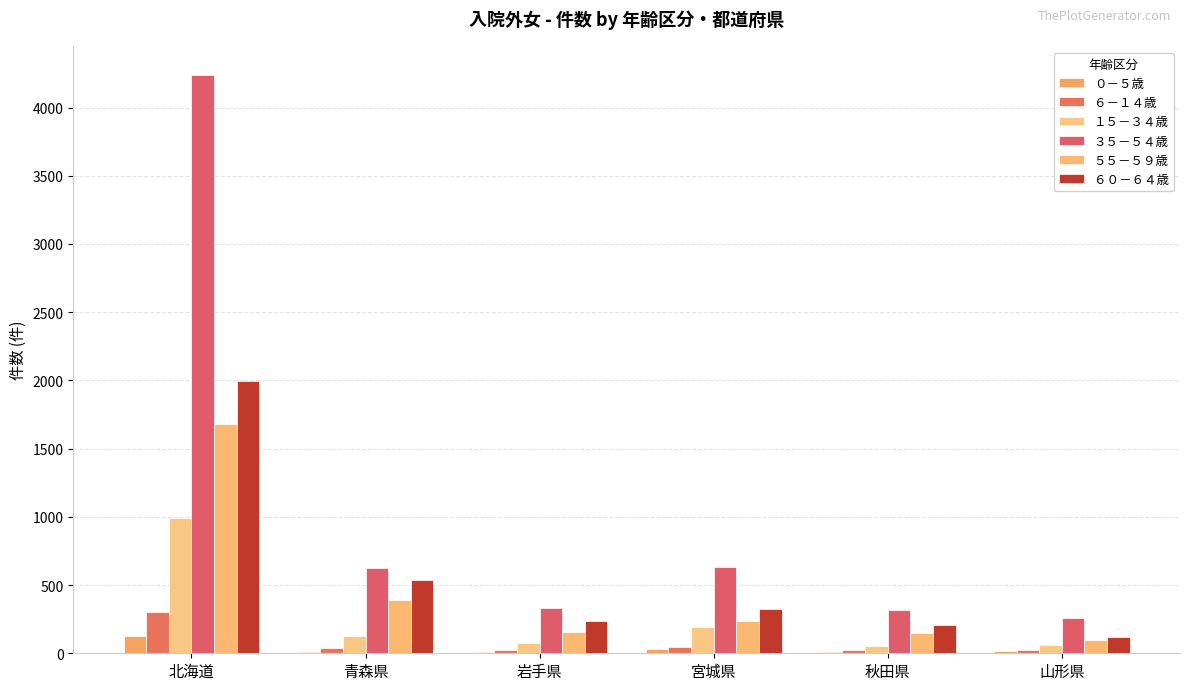

How many series are shown in this chart?

6